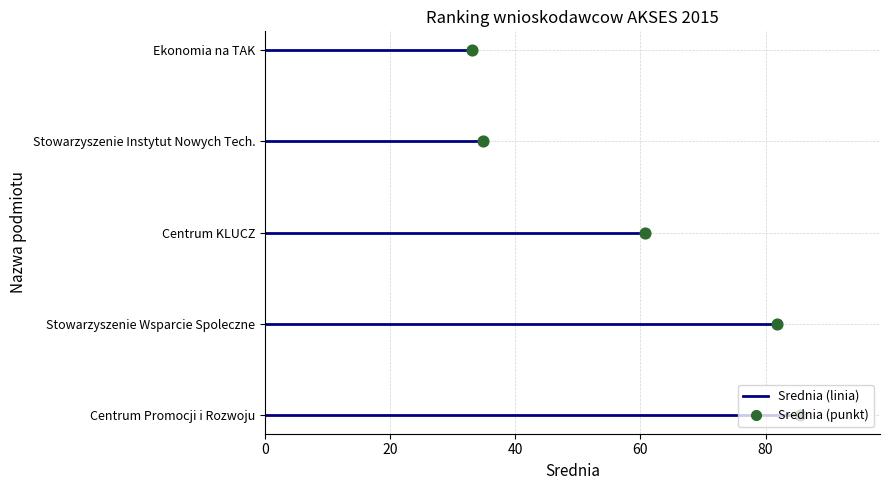

What is the change in value from 60 to 80?

+1